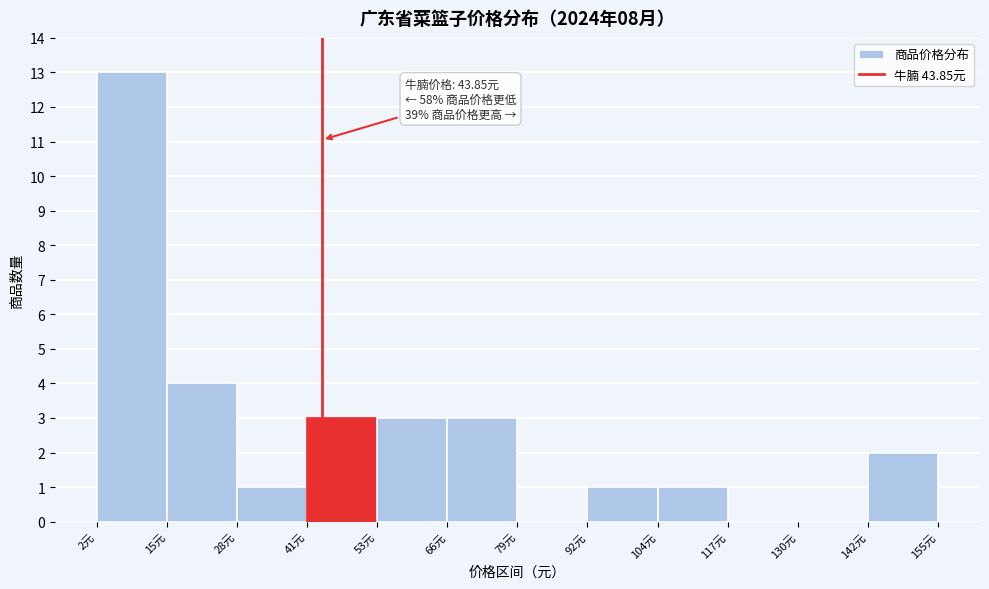

Over which range of the x-axis is the bar tallest?

2 to 16